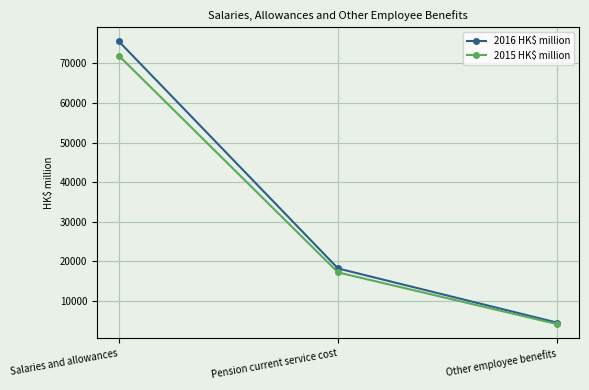

Which category has the highest value in the 2015 HK$ million series?

Salaries and allowances